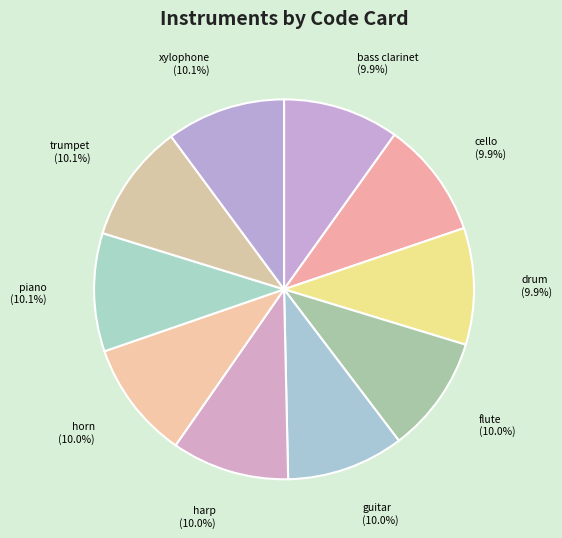

Is the sum of piano and trumpet greater than half?

No